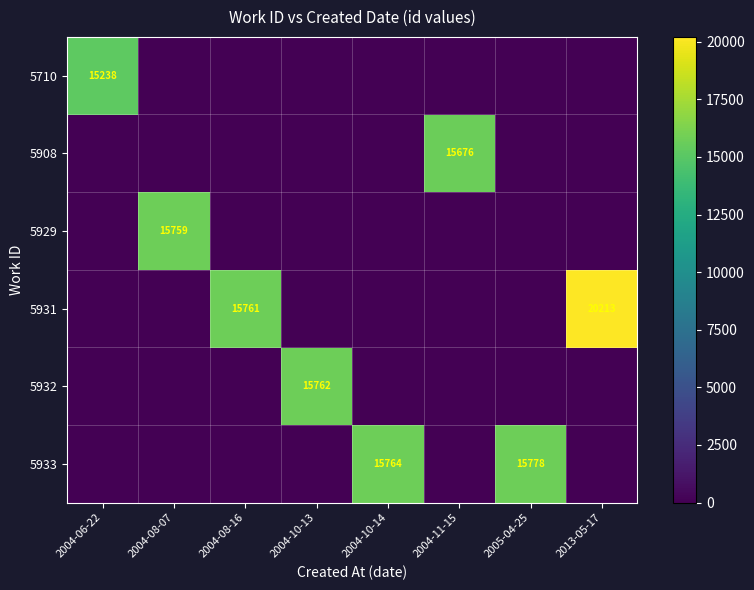

The value of 5908 at 2004-11-15 is 15676. True or false?

True